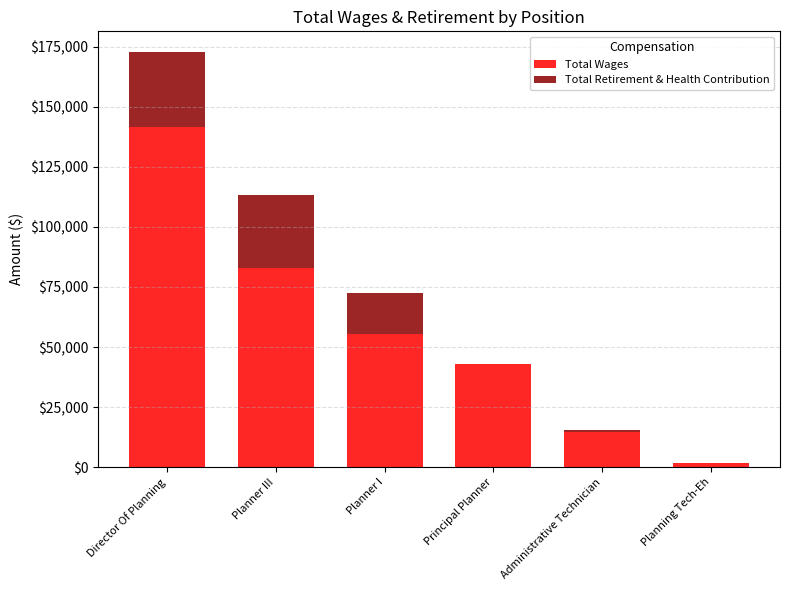

Count the number of categories in the chart.

6